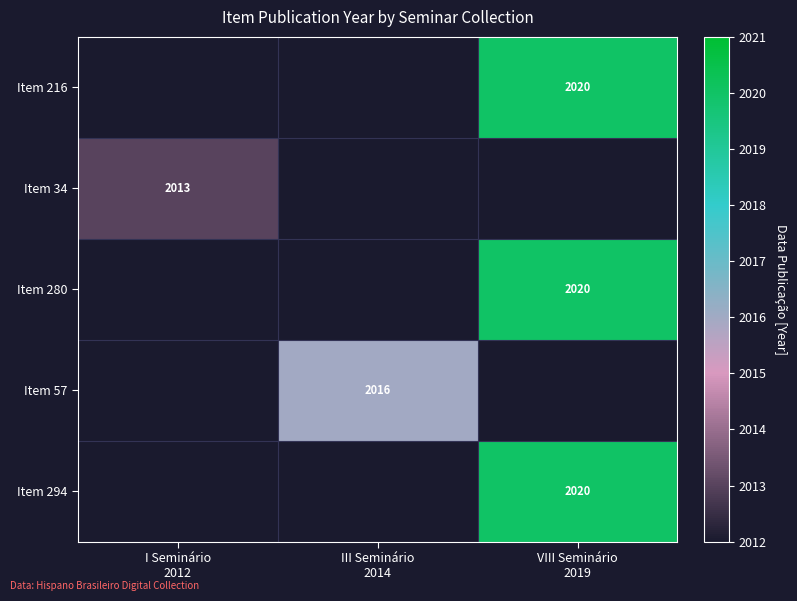

What is the maximum value for Item 34?

2013.0